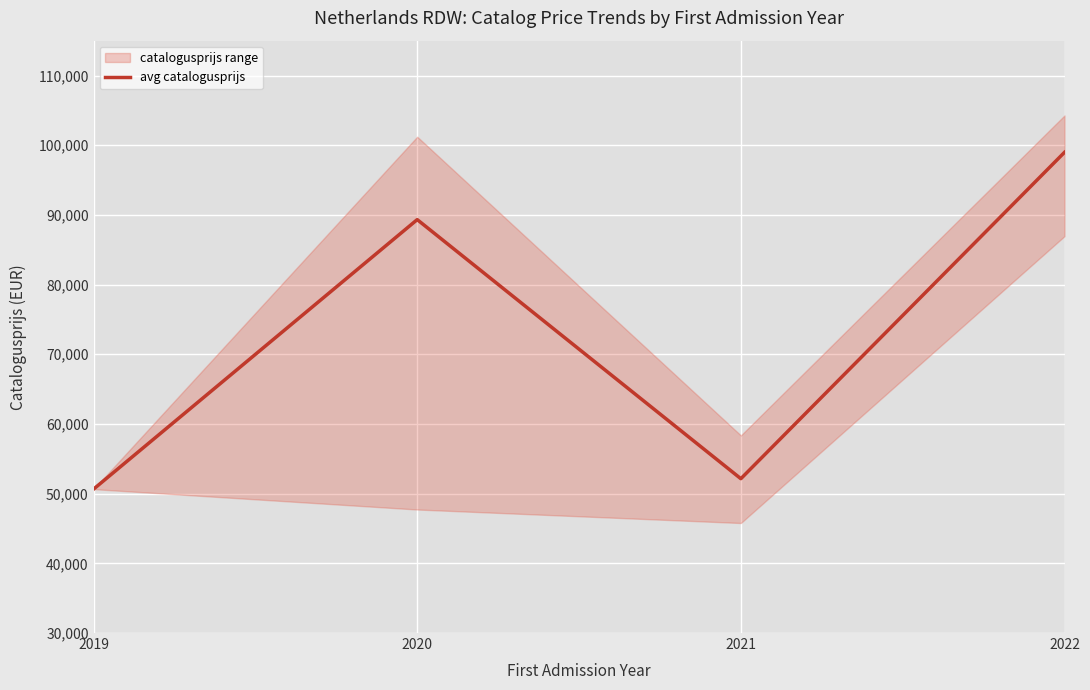

True or false: avg catalogusprijs has a value of 58730.2 at 2022.

False